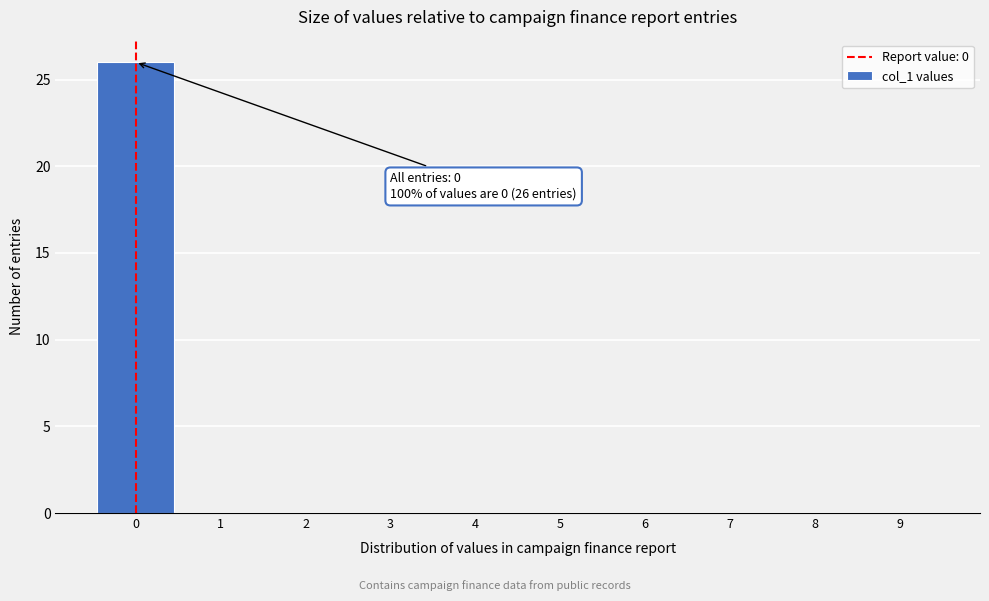

Over which range of the x-axis is the bar tallest?

-0.5 to 0.5